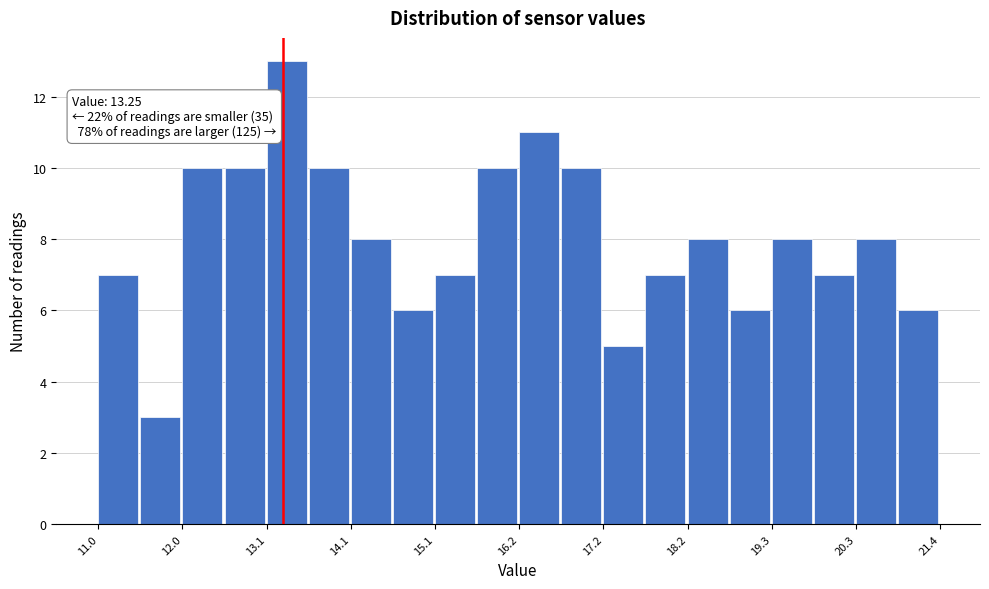

Read against the x-axis, roughly where is the centre of the tallest bar?

13.4